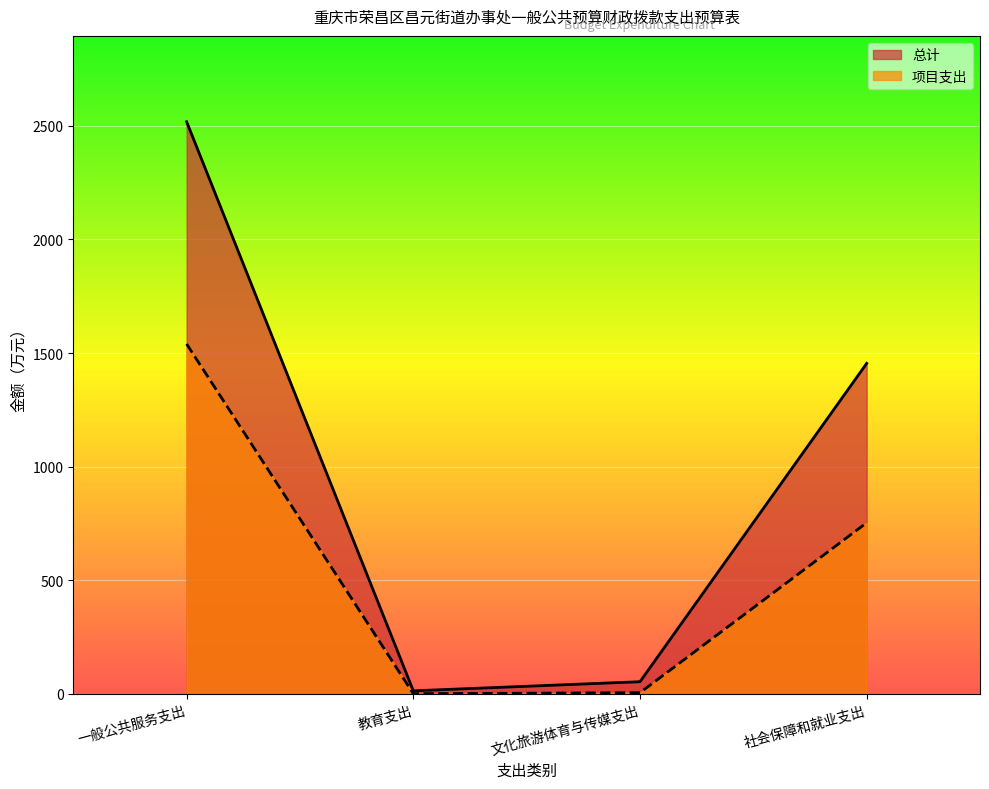

Which series has the largest range (max minus min)?

总计